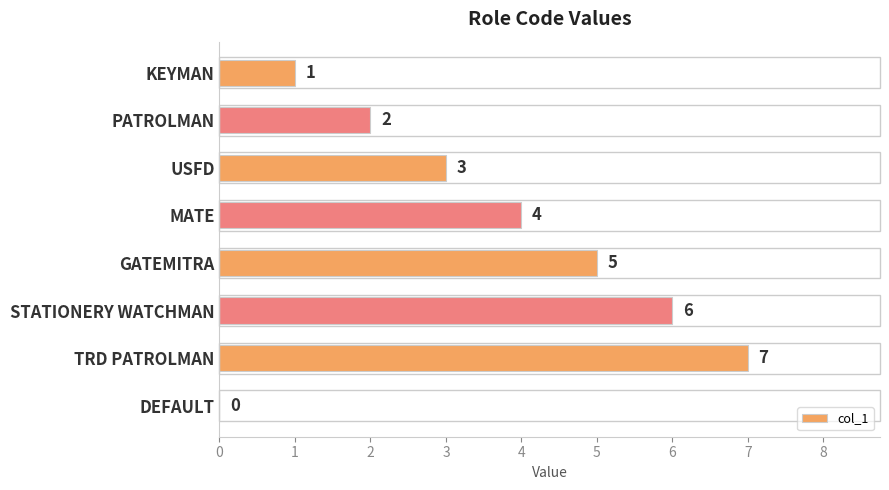

Which has a higher value, PATROLMAN or GATEMITRA?

GATEMITRA